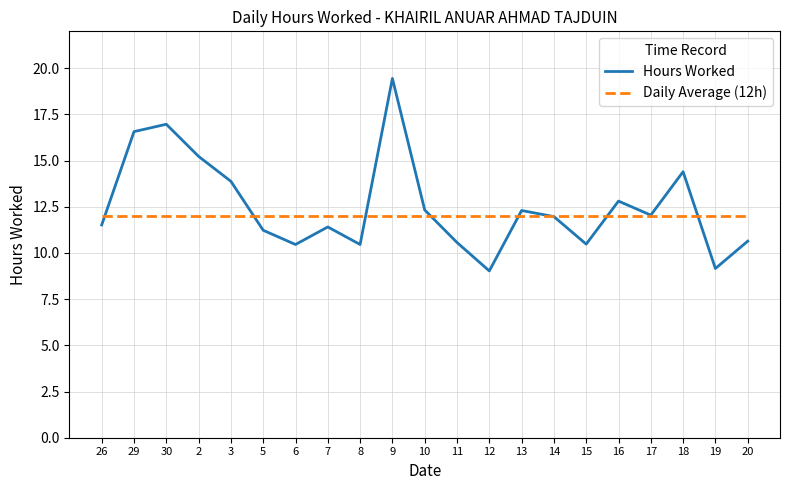

How many distinct data groups are displayed?

2